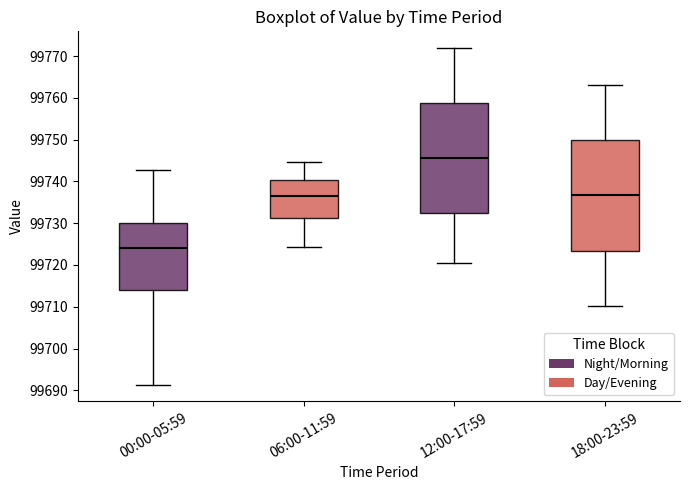

Reading left to right, read every box against the y-axis: the position of its median line, the range the box covers, and the ends of its whiskers. The values are not printed on the chart, so give them approximately, as read against the axis.

00:00-05:59: median 99724, box 99714 to 99730, whiskers 99691 to 99743
06:00-11:59: median 99737, box 99731 to 99740, whiskers 99724 to 99745
12:00-17:59: median 99746, box 99732 to 99759, whiskers 99721 to 99772
18:00-23:59: median 99737, box 99723 to 99750, whiskers 99710 to 99763